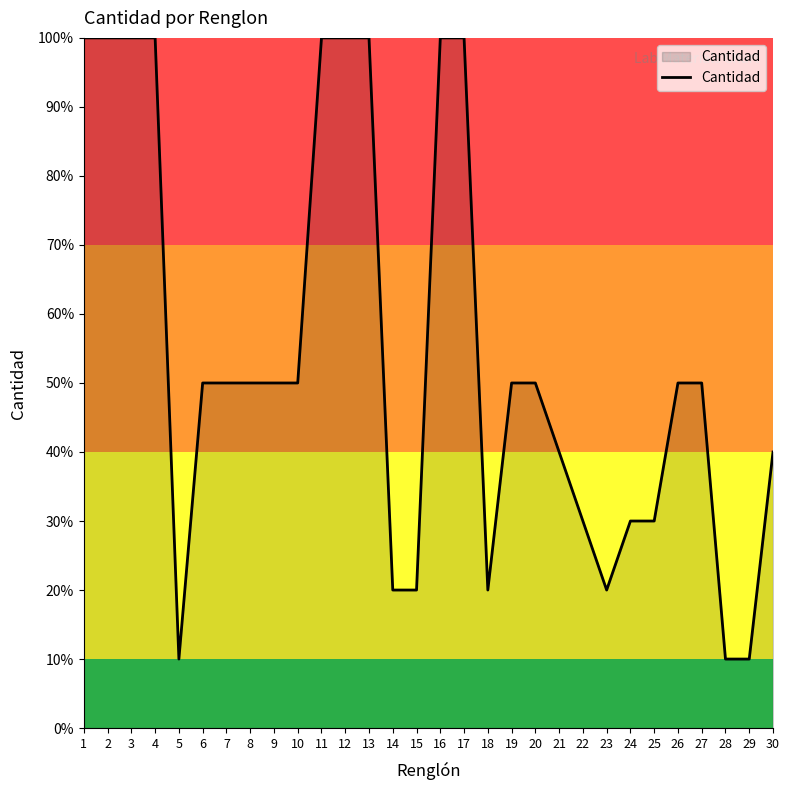

The value at 30 is 40. True or false?

True